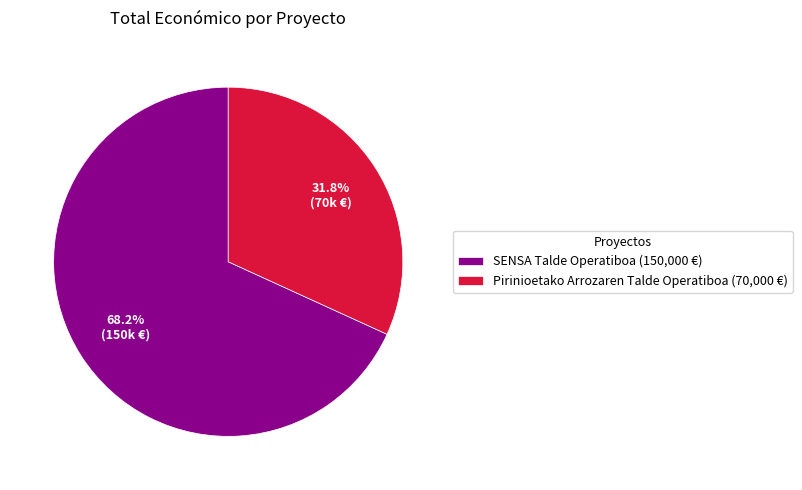

Is the sum of Pirinioetako Arrozaren Talde Operatiboa and SENSA Talde Operatiboa greater than half?

Yes